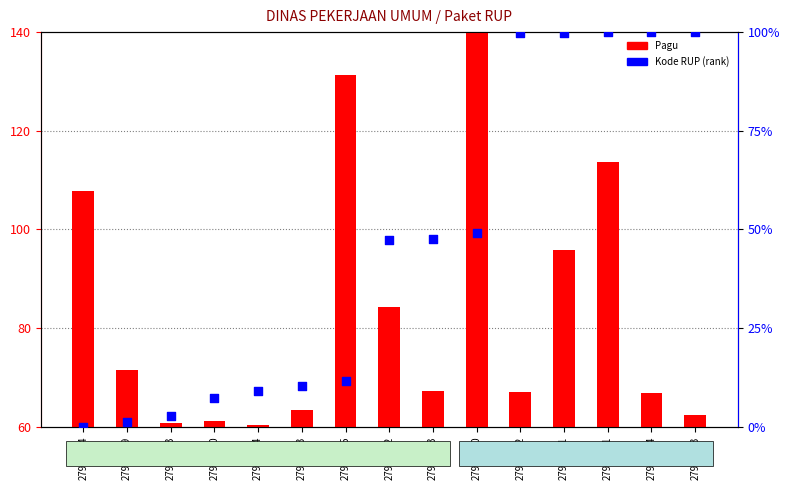

What is the total value across all series at 27930272?

131.6